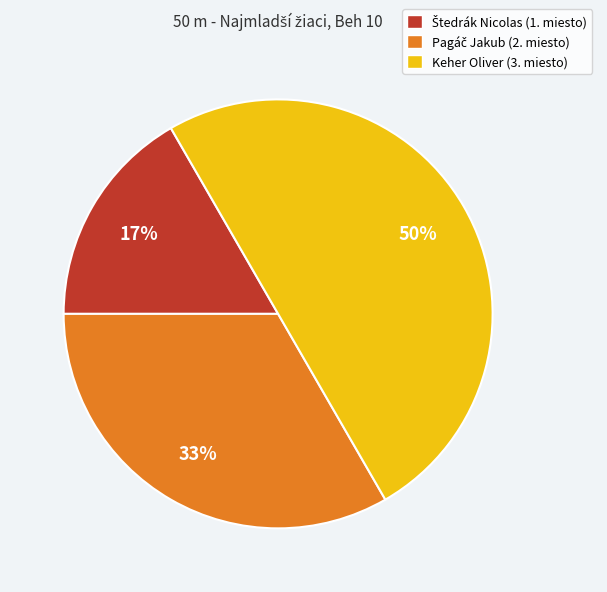

What percentage is the Keher Oliver (3. miesto) slice, to the nearest percent?

50%